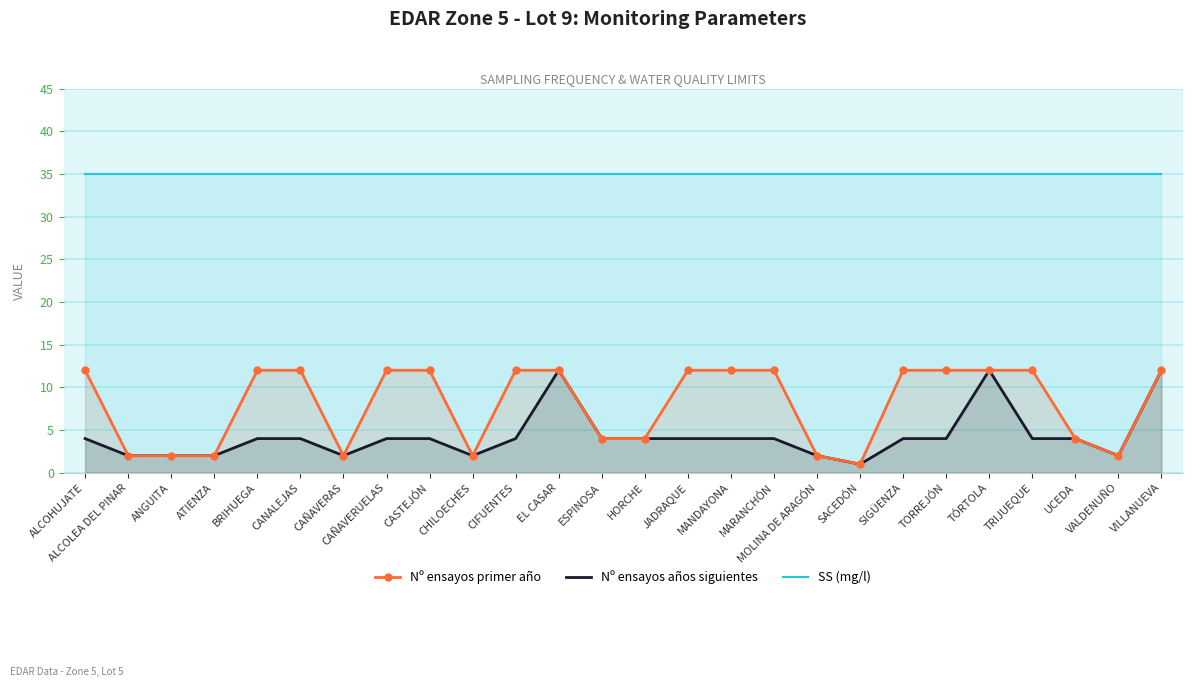

How many distinct data groups are displayed?

3